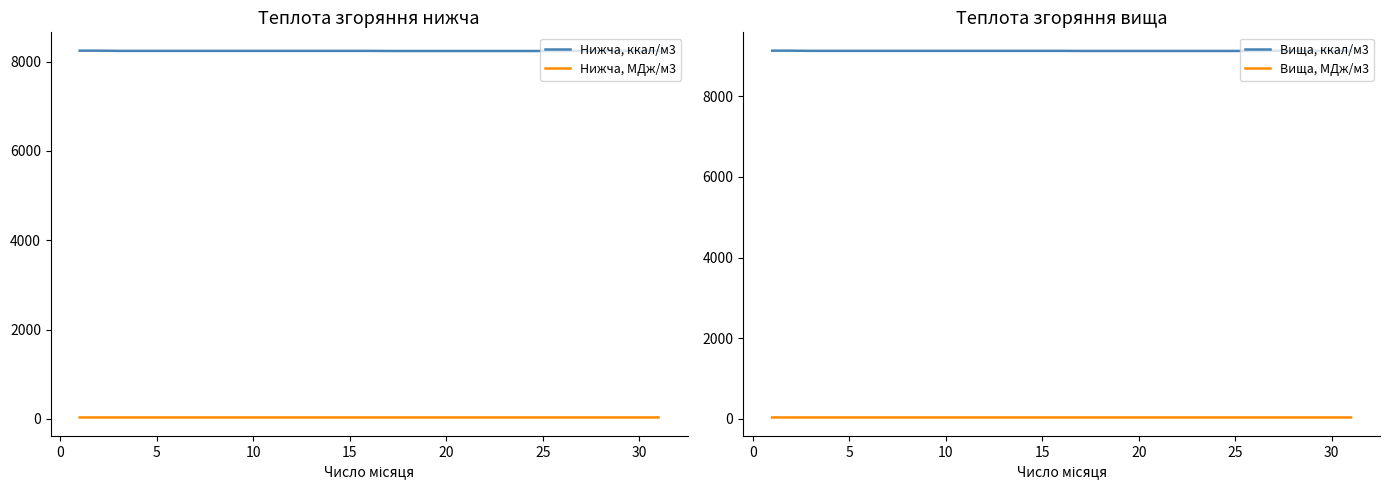

Is this an area chart (filled region under the line)?

No